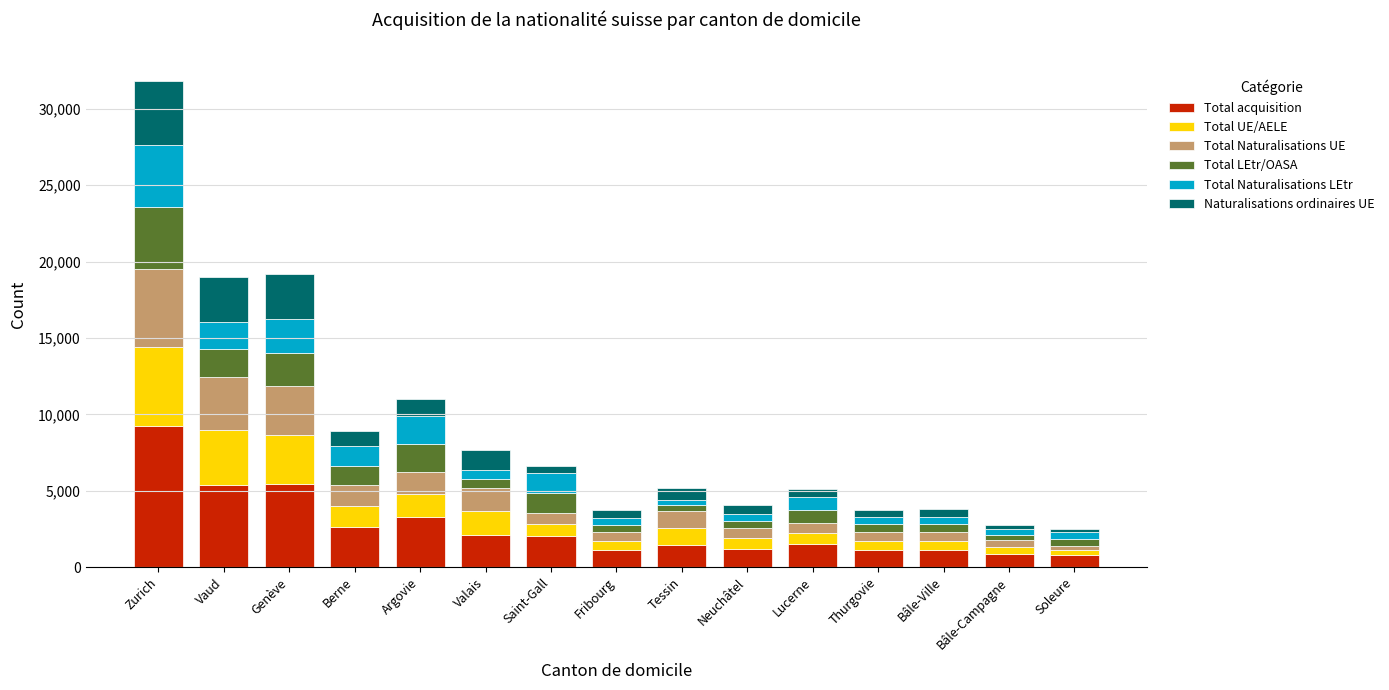

What is the lowest value of the Total acquisition series?

780